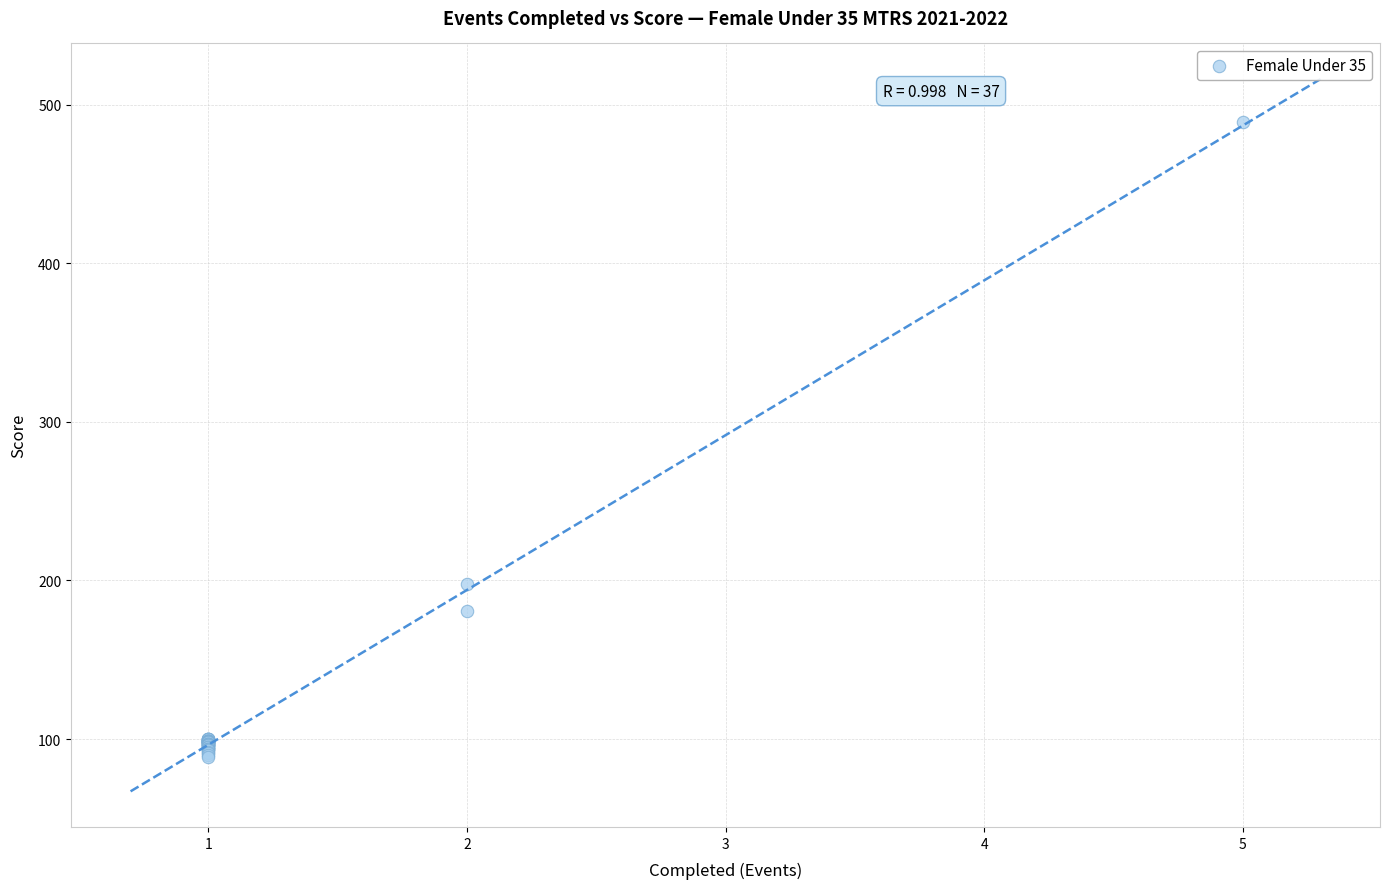

What Y value in the scatter plot is closest to 289?

198.0